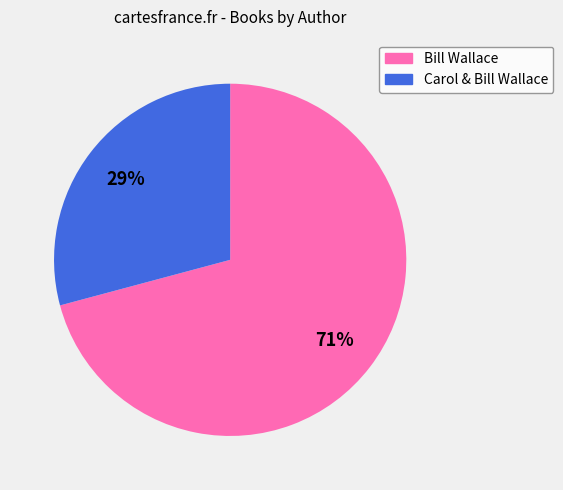

Which slice is the largest?

Bill Wallace